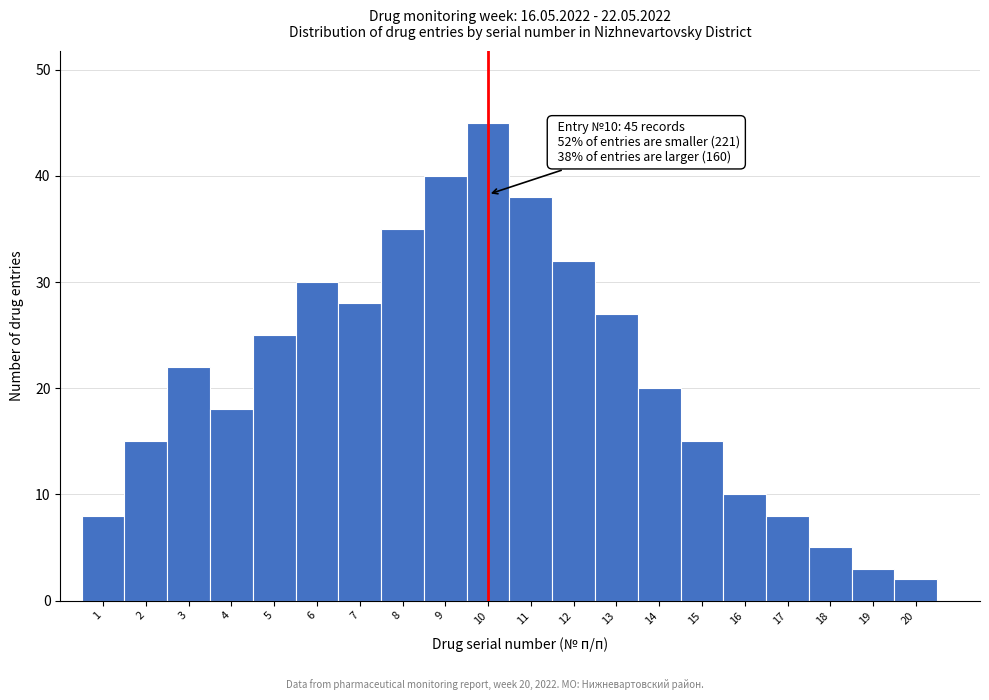

Over which range of the x-axis is the bar tallest?

9.5 to 10.5